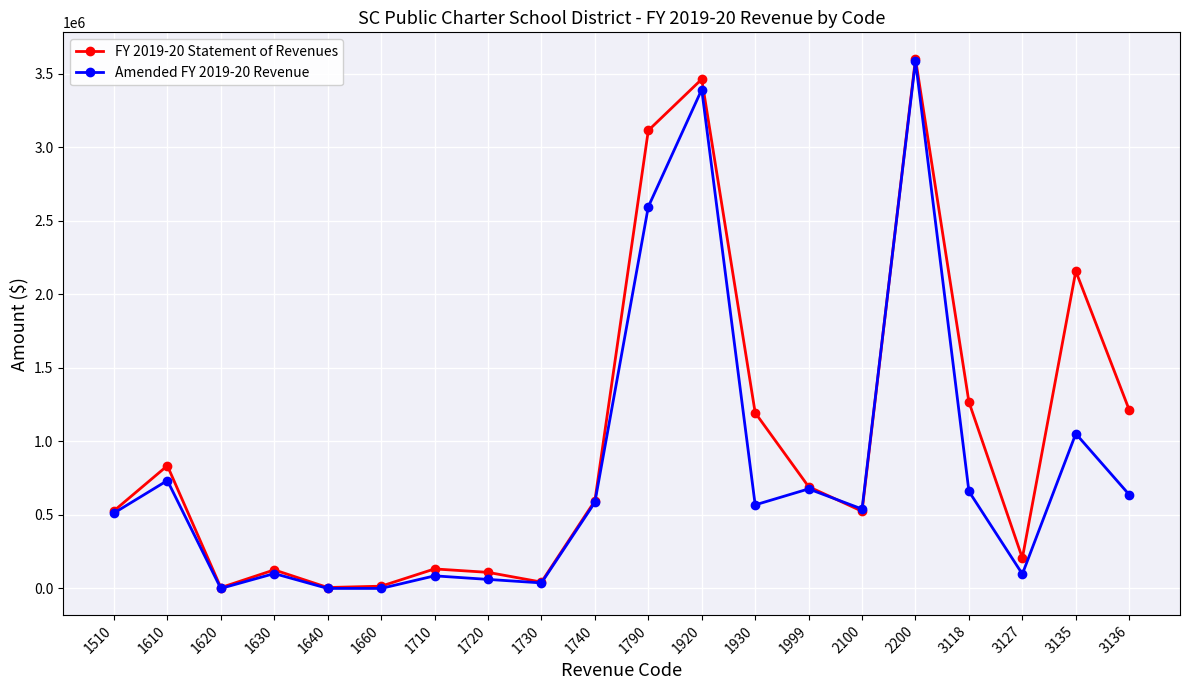

The value of FY 2019-20 Statement of Revenues at 1740 is 322449. True or false?

False